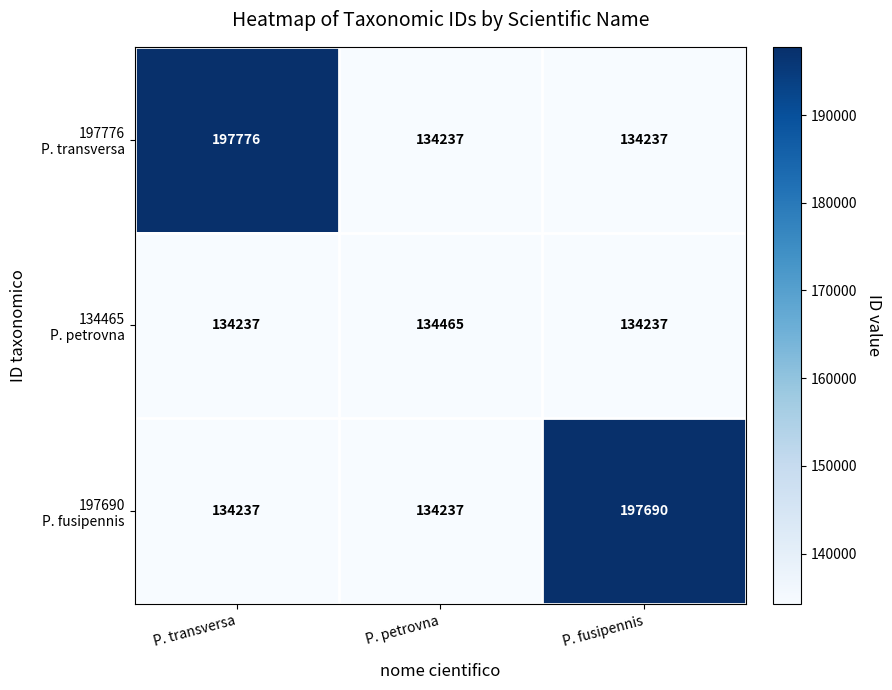

At which category does the chart reach its peak across all series?

P. transversa